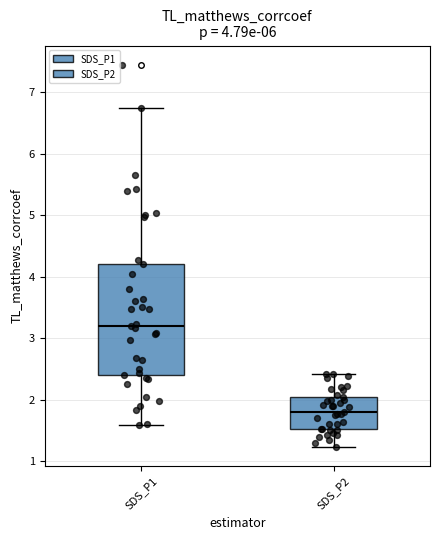

Which box's median line is the highest?

SDS_P1